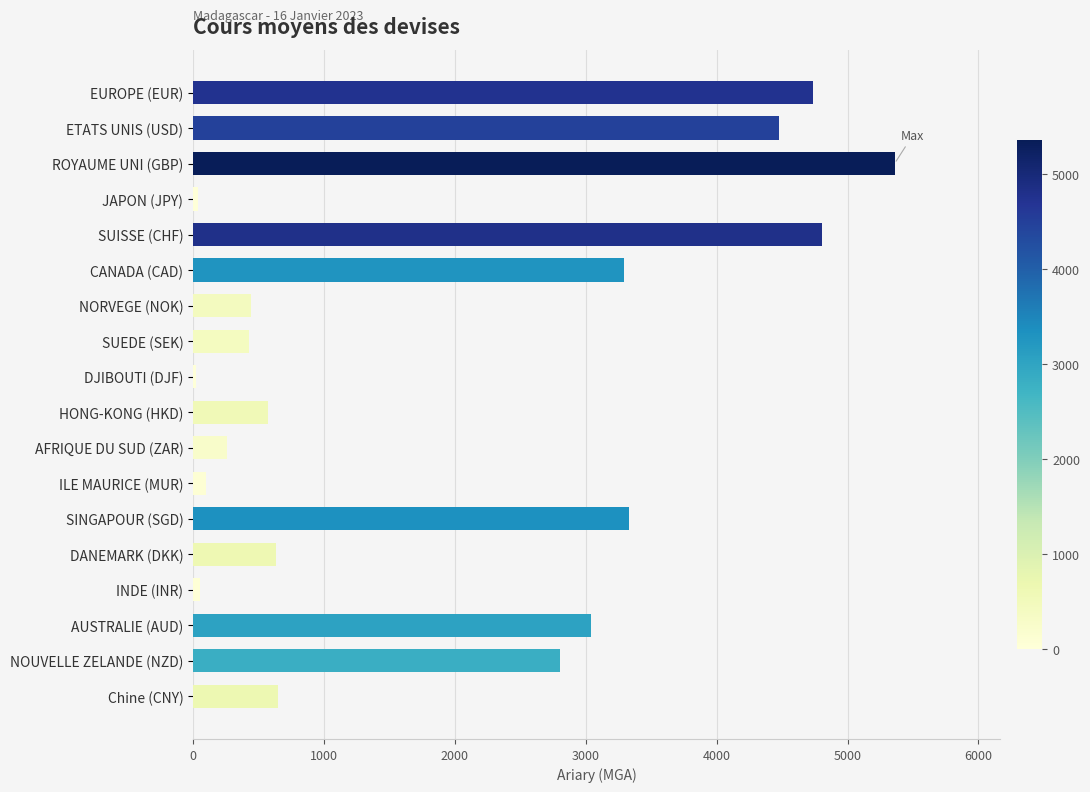

What is the label of the 12th bar from the bottom?

NORVEGE (NOK)